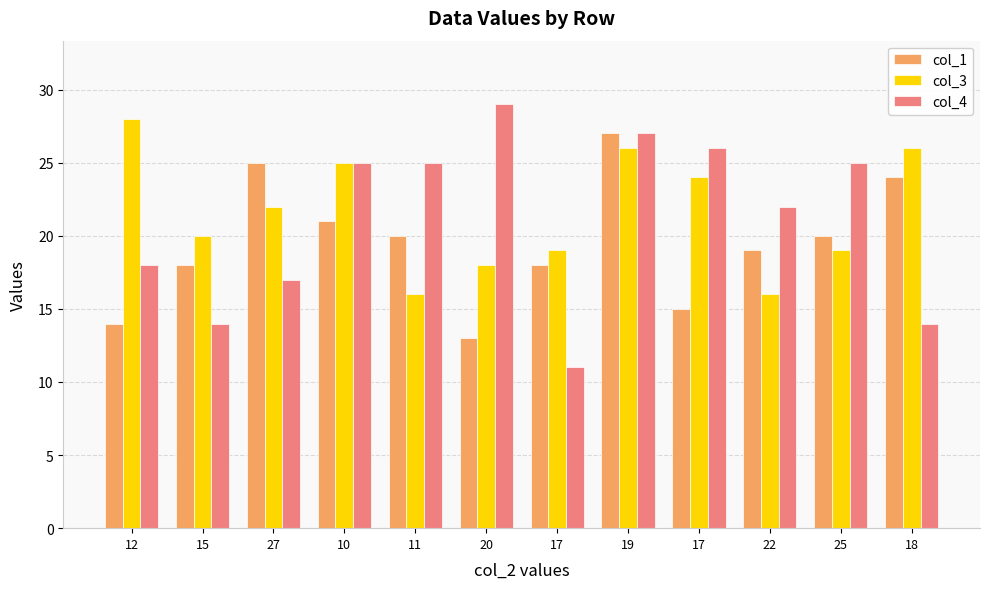

What are all the series names shown in the legend?

col_1, col_3, col_4